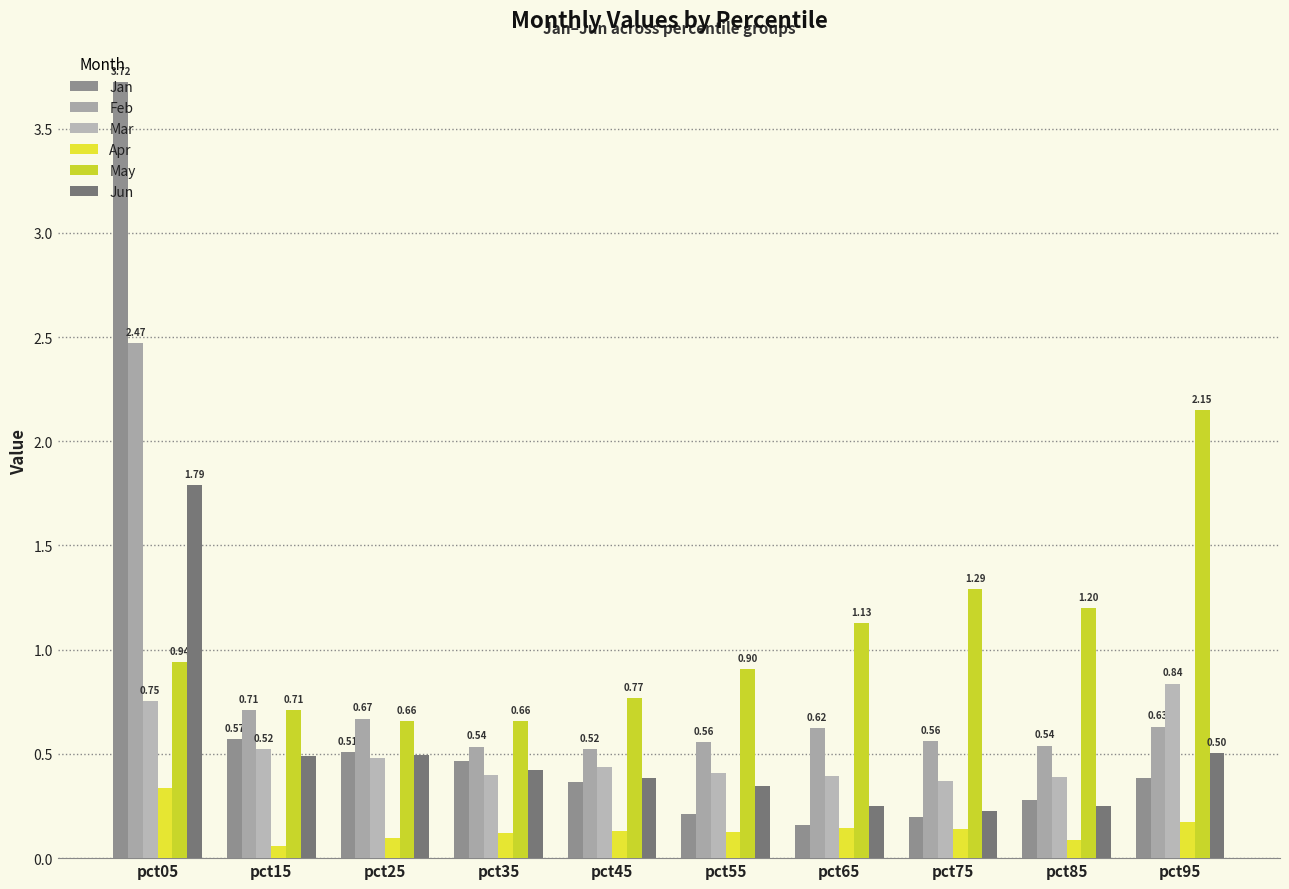

How many categories are shown in the chart?

10